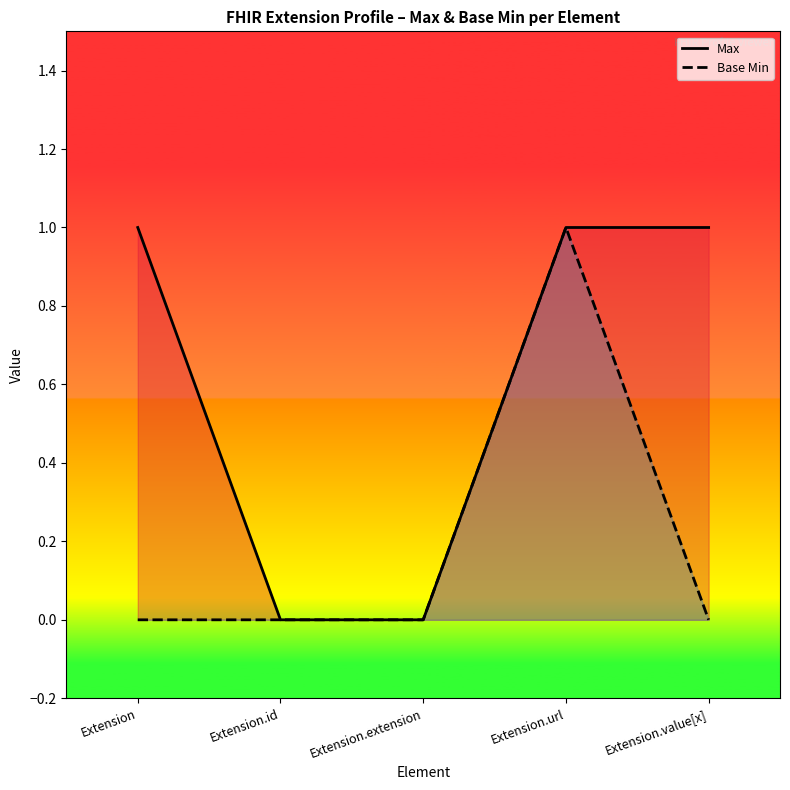

At how many categories does at least one series exceed 0?

3